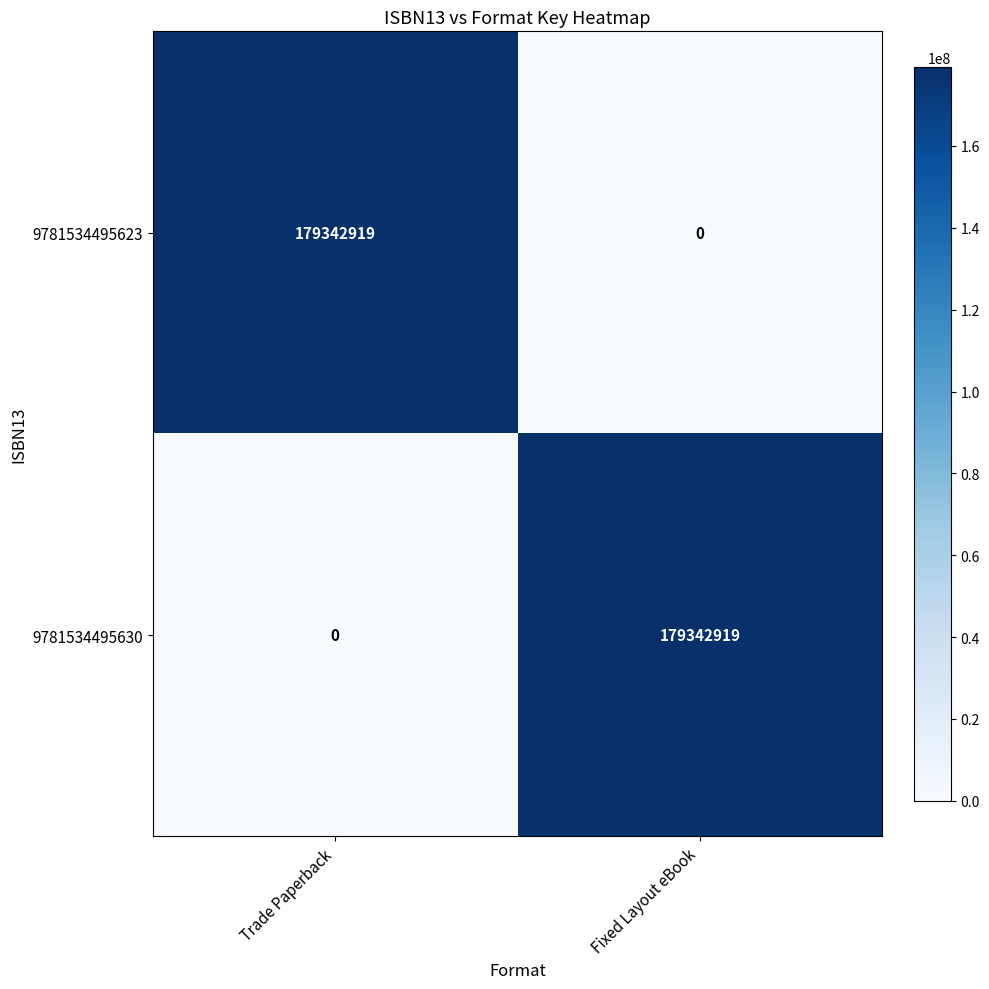

Is it true that 9781534495630 equals -80367777 at Trade Paperback?

False